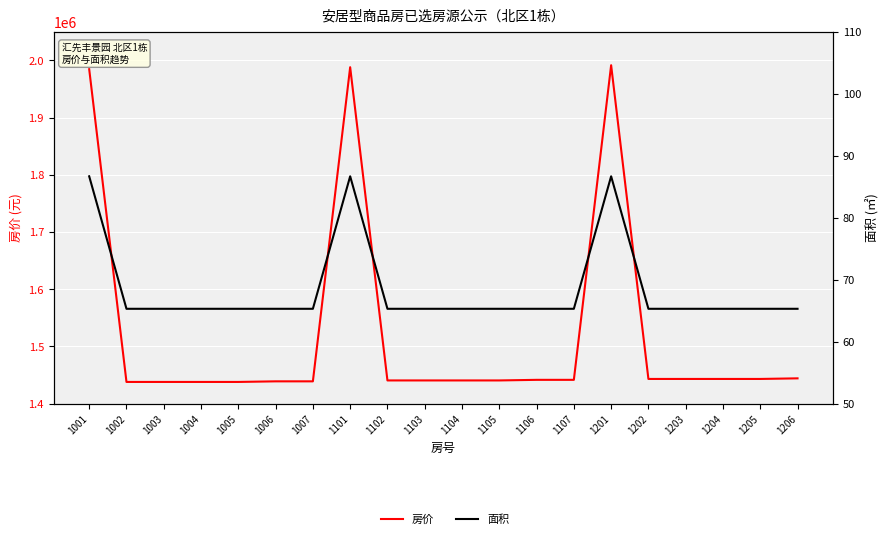

What are all the series names shown in the legend?

房价, 面积